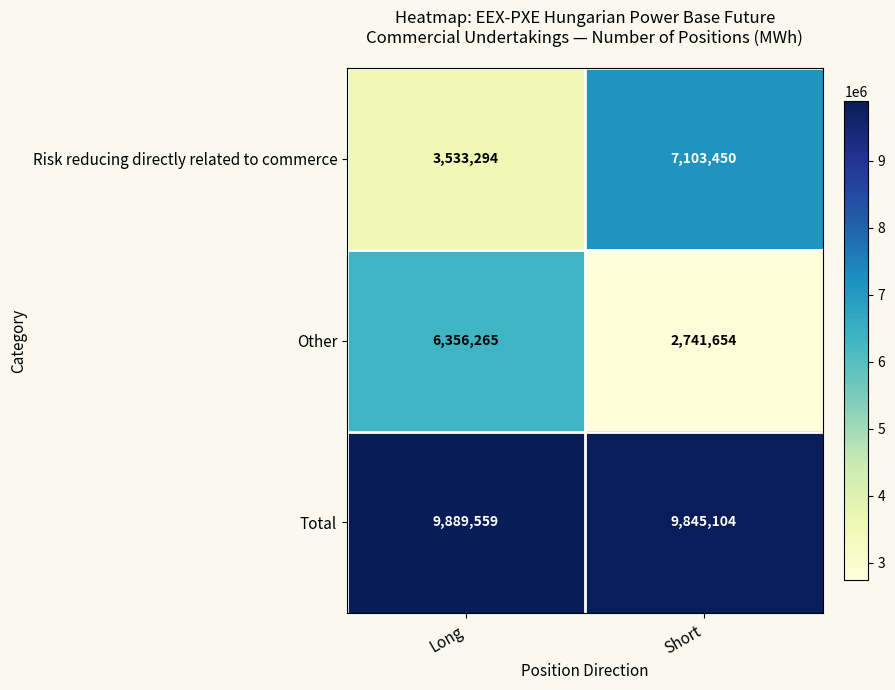

List the series in order of their peak value, highest first.

Total, Risk reducing directly related to commerce, Other